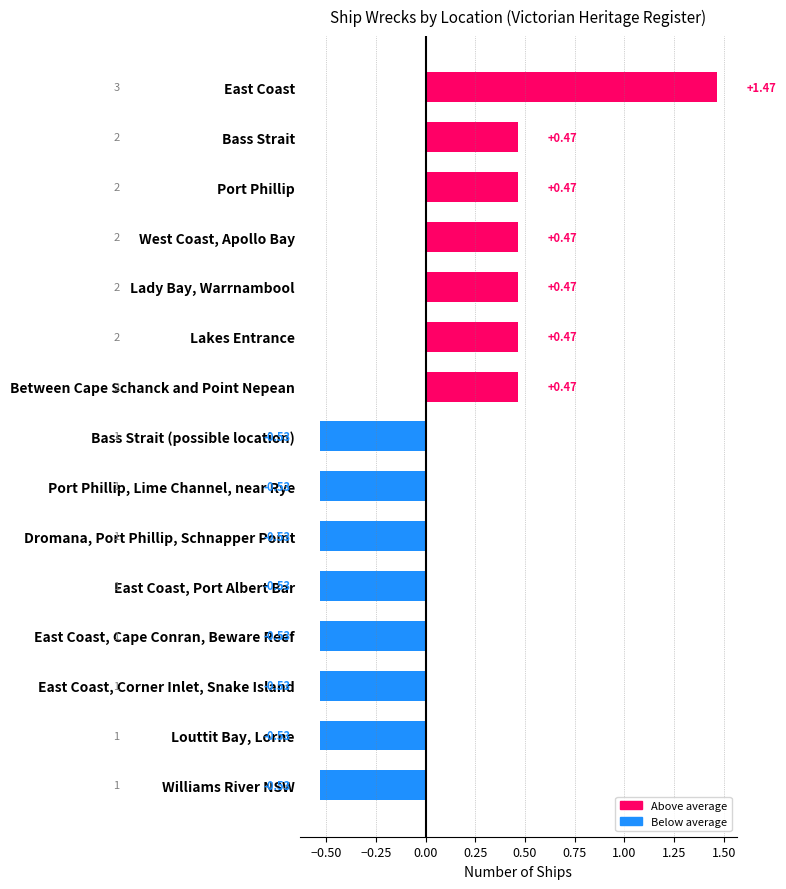

What is the label of the 14th bar from the bottom?

Bass Strait